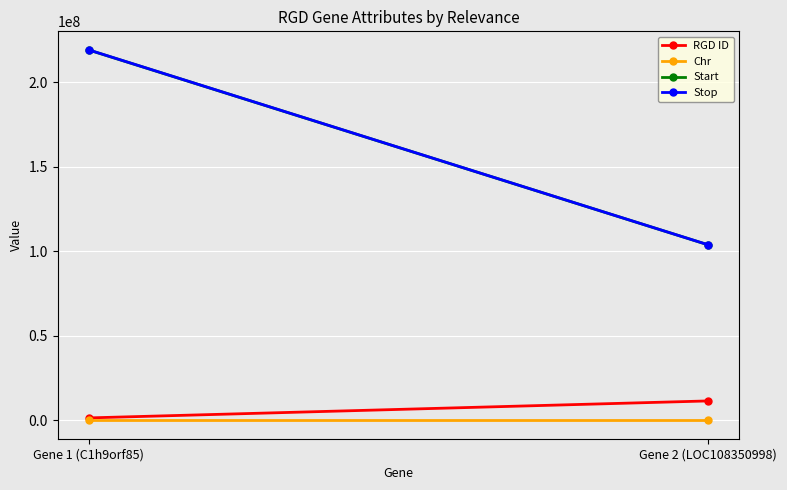

What is the spread (max minus min) of values at Gene 1 (C1h9orf85)?

219197722